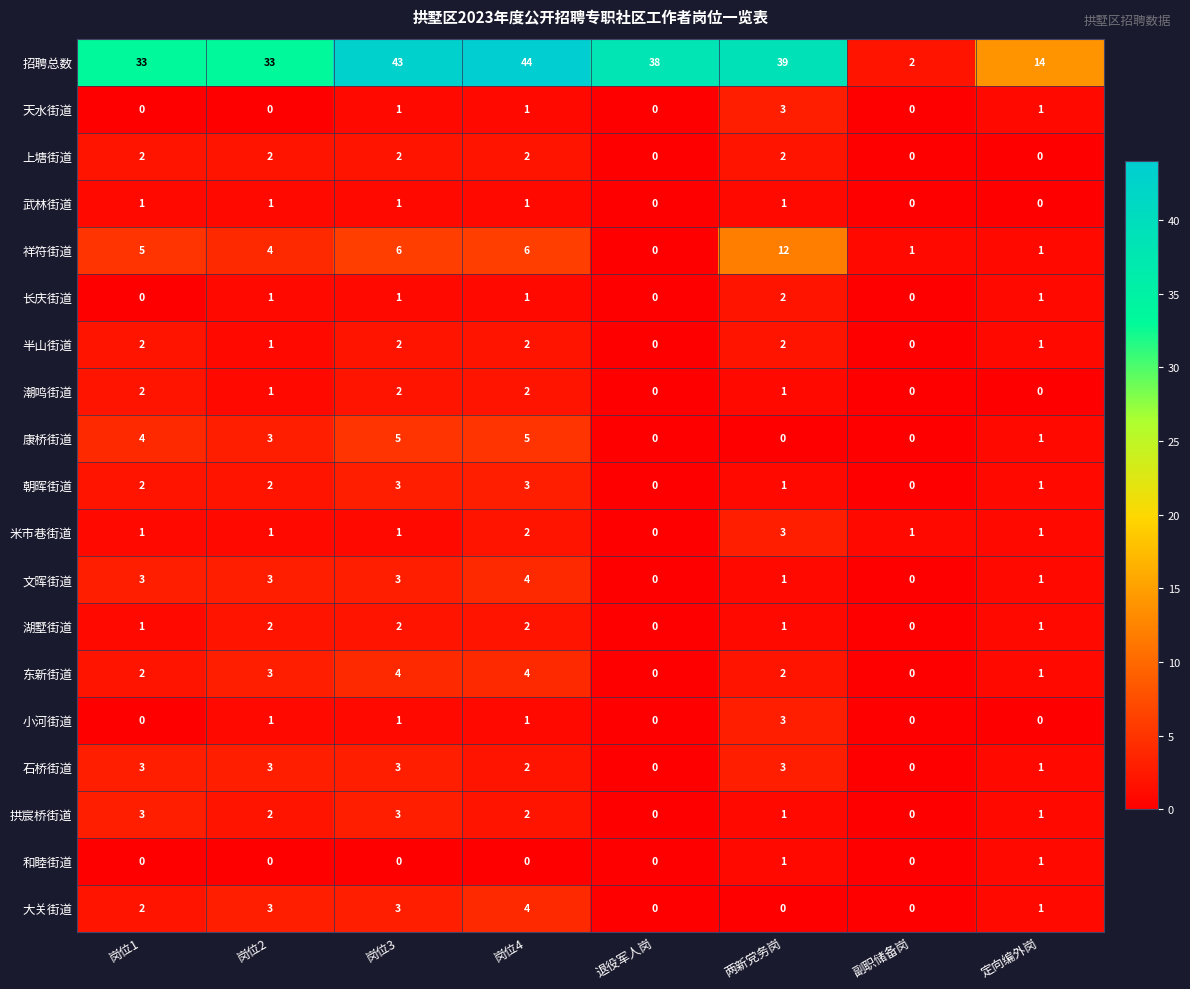

Count the number of data series in this chart.

19